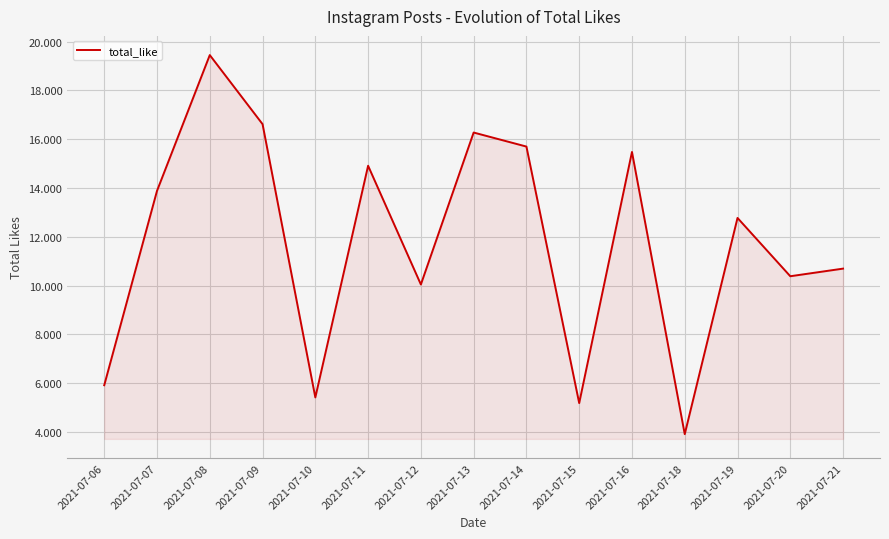

Does the chart display data point markers on the line(s)?

No